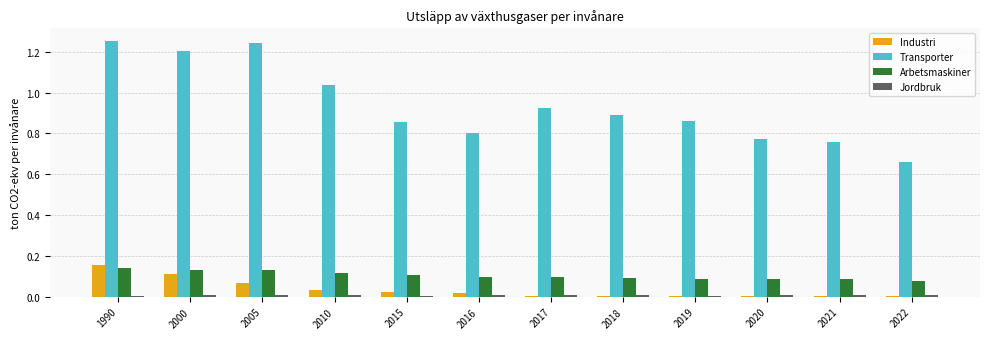

Which series has the largest total across all categories?

Transporter